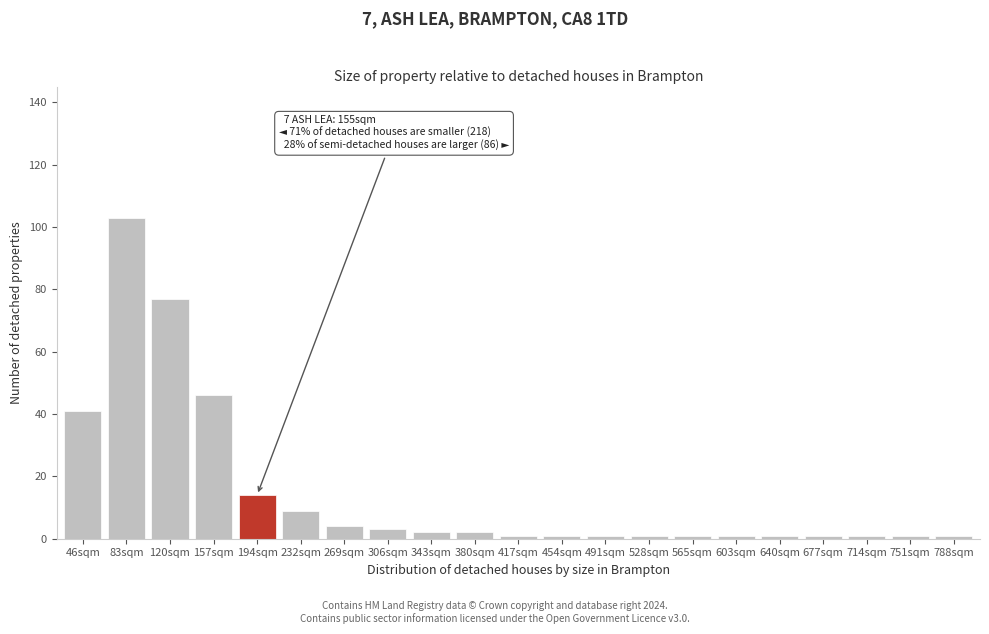

Reading right to left, transcribe all the data shown in this chart.

788sqm=1	751sqm=1	714sqm=1	677sqm=1	640sqm=1	603sqm=1	565sqm=1	528sqm=1	491sqm=1	454sqm=1	417sqm=1	380sqm=2	343sqm=2	306sqm=3	269sqm=4	232sqm=9	194sqm=14	157sqm=46	120sqm=77	83sqm=103	46sqm=41